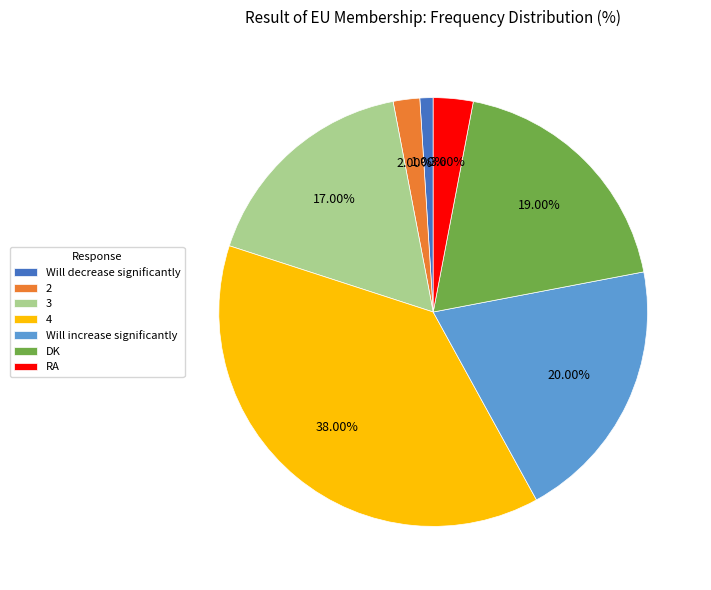

Is it true that Will decrease significantly is 1% of the pie?

True